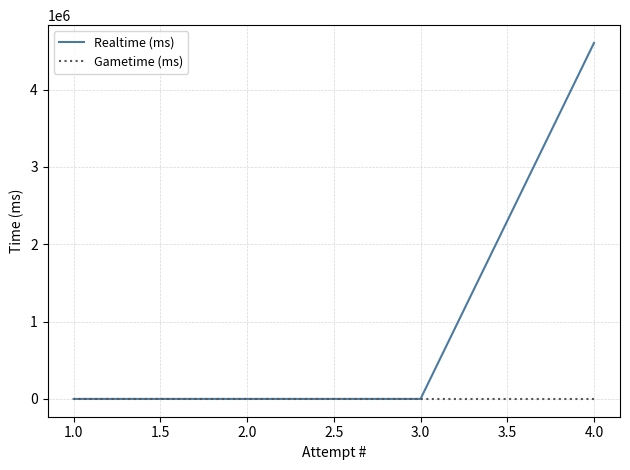

Which series has the widest spread of values?

Realtime (ms)